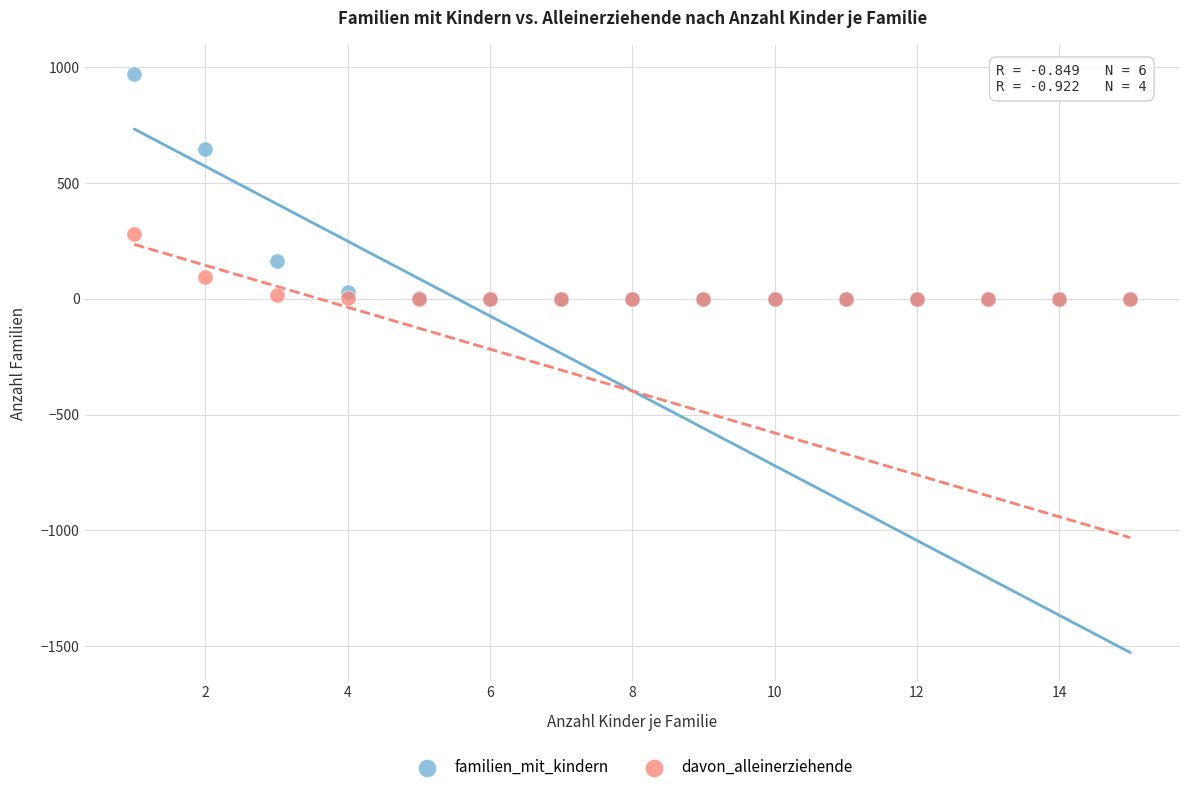

Across all series, what Y value is closest to 486?

649